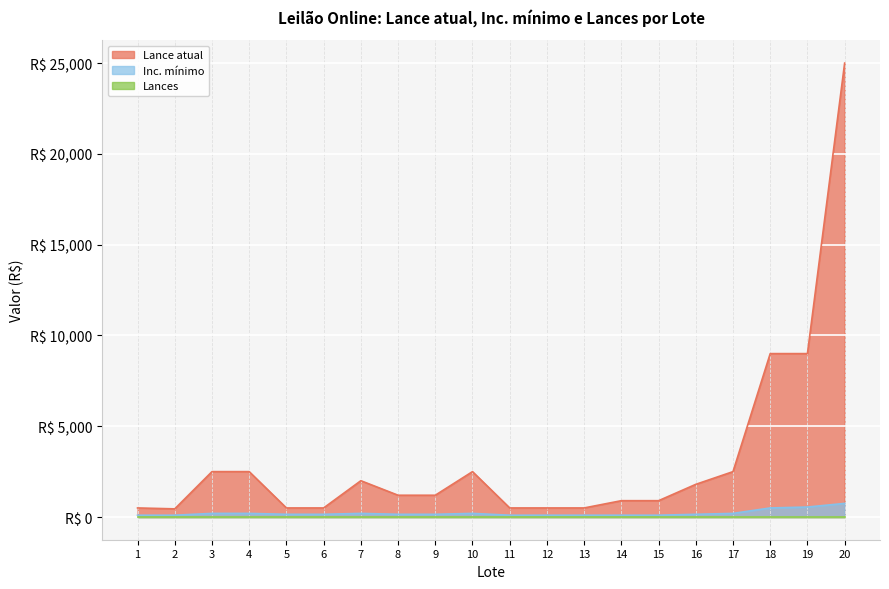

Which series has the widest spread of values?

Lance atual